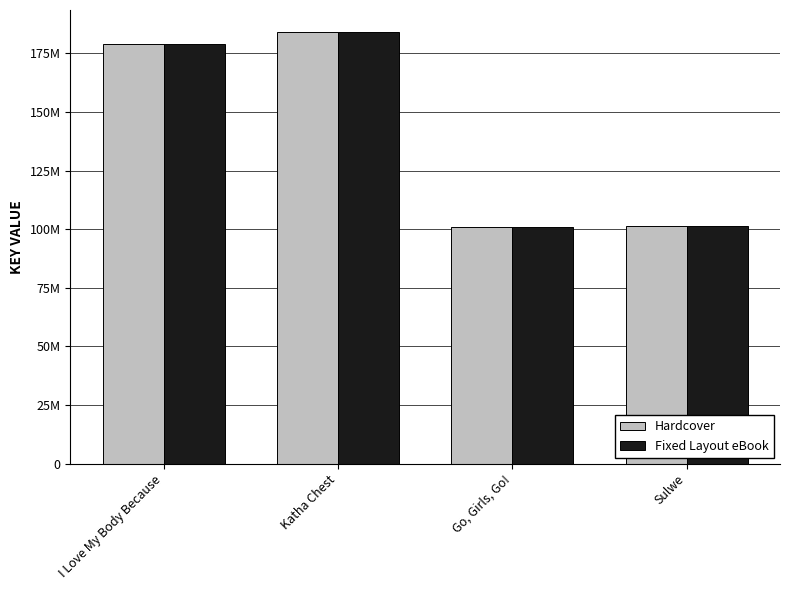

What is the total value across all series at I Love My Body Because?

358058464